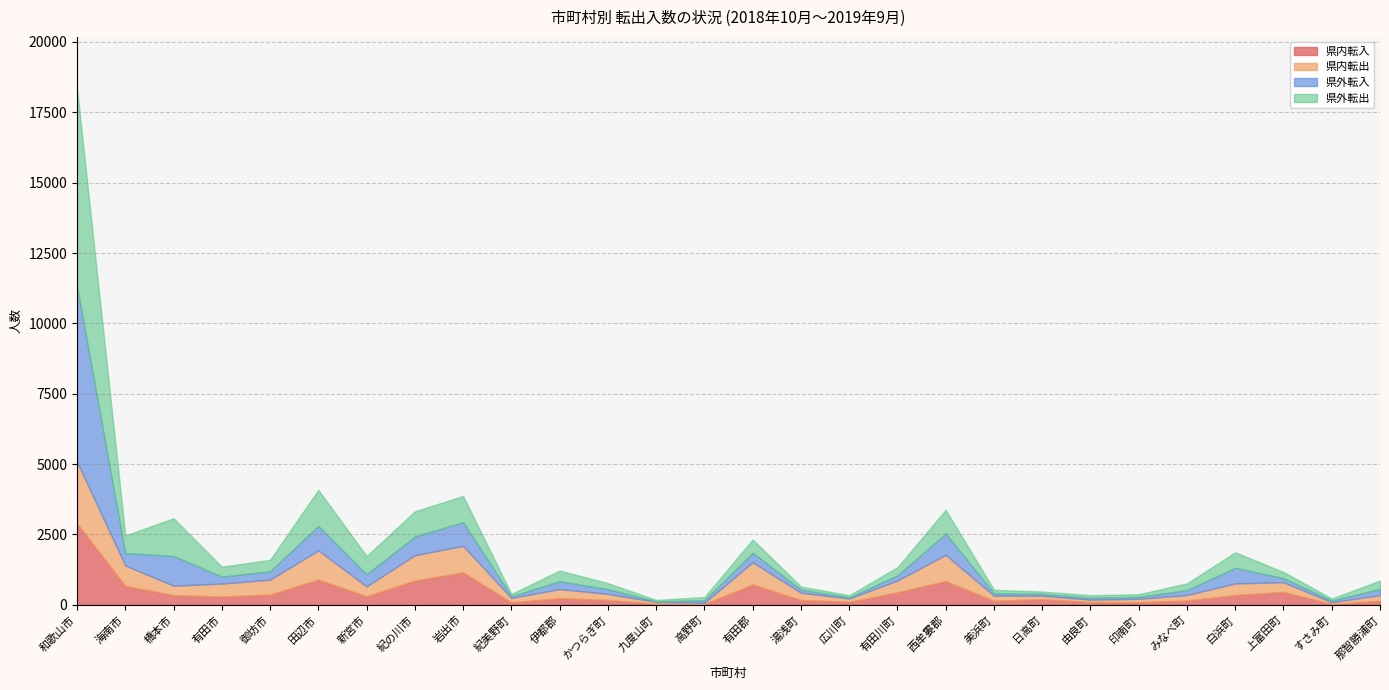

True or false: 県外転出 and 県内転入 cross at least once.

True